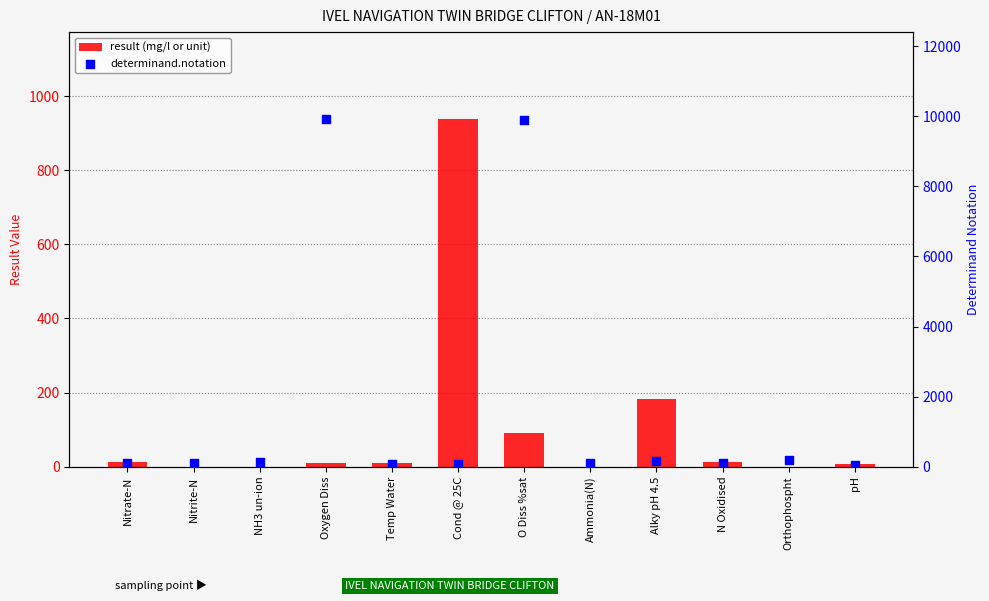

Is the value of result (mg/l or unit) at NH3 un-ion greater than the value of determinand.notation at Alky pH 4.5?

No